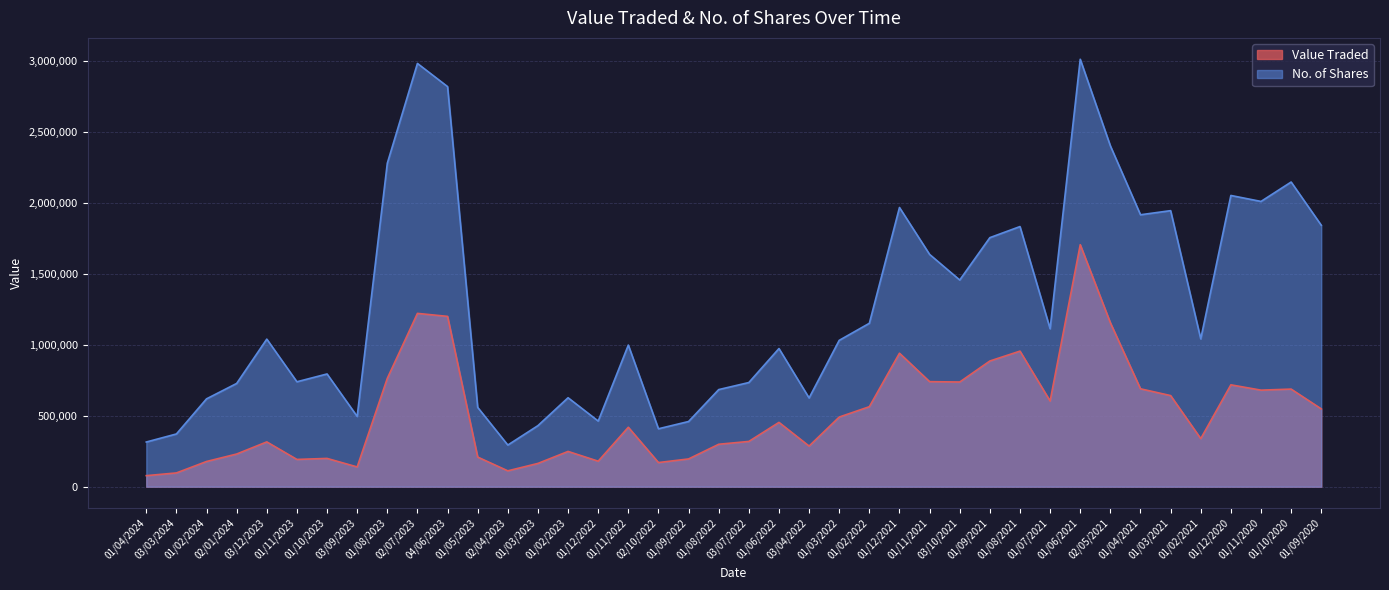

How many values in the Value Traded series are below 453588?

20